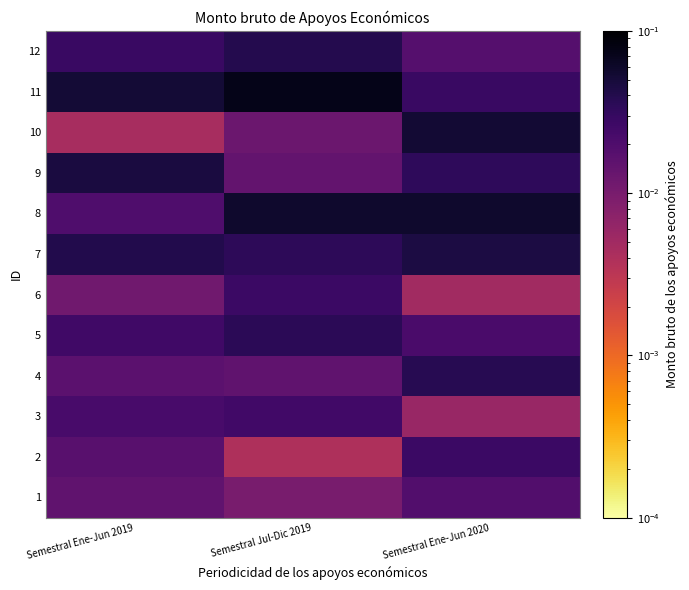

What is the spread (max minus min) of values at Semestral Jul-Dic 2019?

0.1